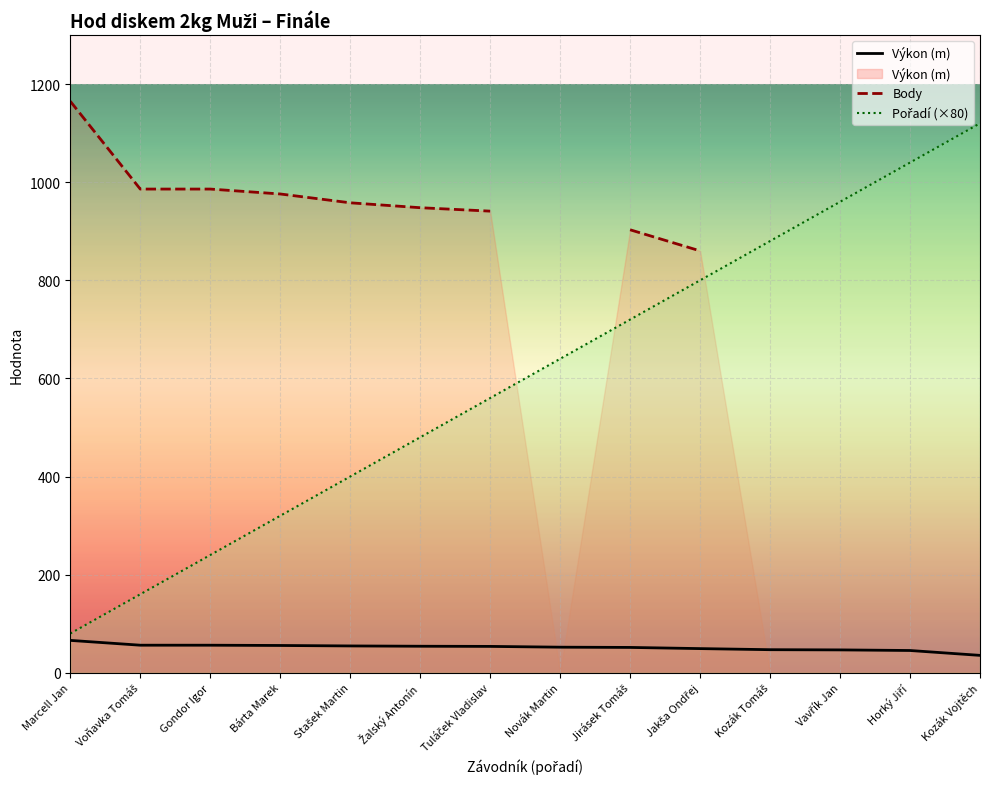

At which category does the chart reach its minimum across all series?

Kozák Vojtěch